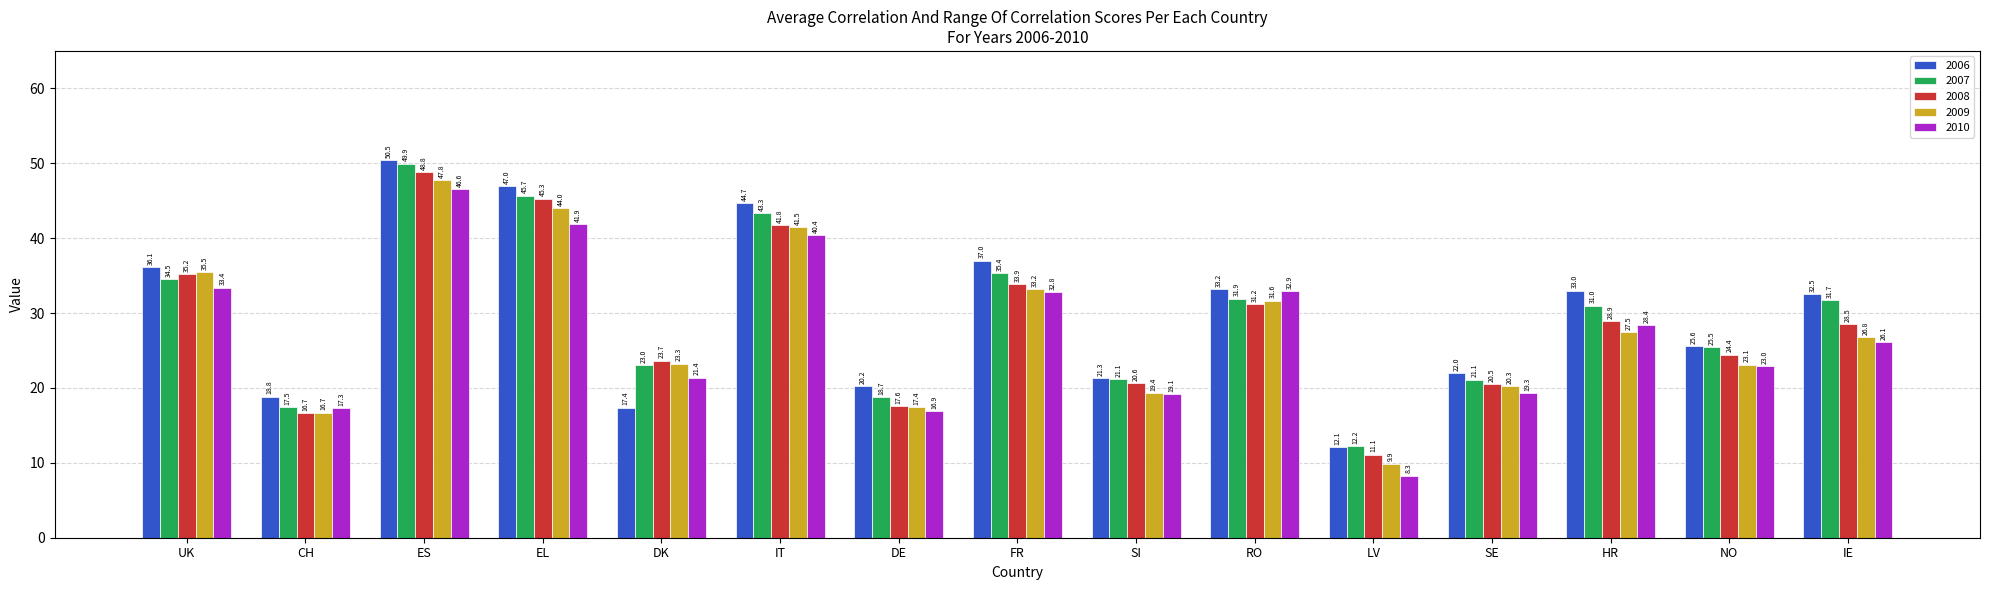

True or false: 2006 has a value of 25.1 at IT.

False